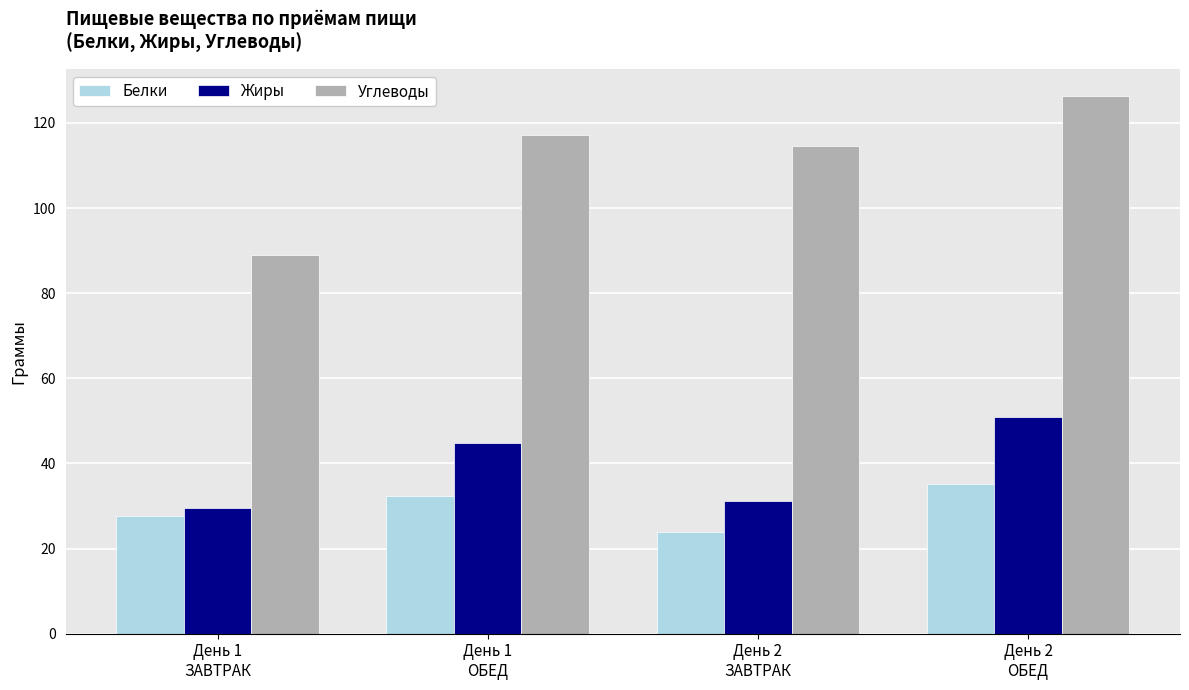

Between День 1
ЗАВТРАК and День 2
ЗАВТРАК, which series saw the biggest shift?

Углеводы